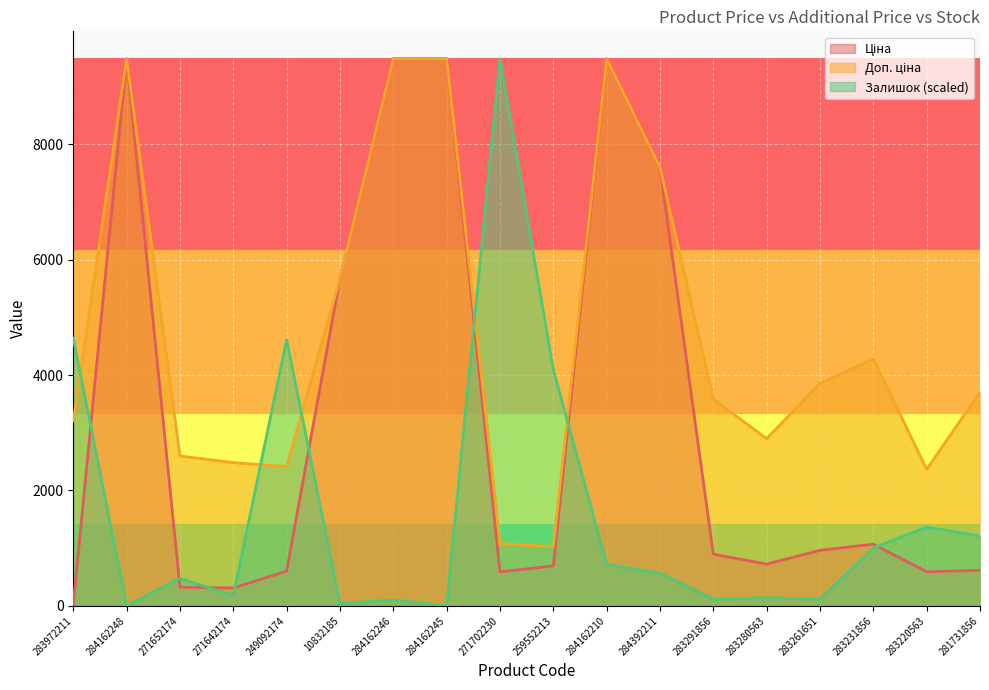

Reading right to left, extract all data points from this chart.

Ціна: 281731856=617.0	283220563=591.6	283231856=1069.8	283261651=963.5	283280563=724.5	283291856=895.9	284392211=7596.5	284162210=9480.1	259552213=693.7	271702230=589.9	284162245=9480.1	284162246=9480.1	10832185=5673.8	249092174=603.7	271642174=310.3	271652174=324.8	284162248=9480.1	283972211=32.0
Доп. ціна: 281731856=3701.9	283220563=2366.5	283231856=4279.1	283261651=3854.0	283280563=2897.8	283291856=3583.6	284392211=7596.5	284162210=9480.1	259552213=1024.6	271702230=1081.7	284162245=9480.1	284162246=9480.1	10832185=5673.8	249092174=2414.8	271642174=2482.4	271652174=2598.3	284162248=9480.1	283972211=3205.0
Залишок: 281731856=1210.8	283220563=1365.3	283231856=1004.7	283261651=115.9	283280563=141.7	283291856=115.9	284392211=566.7	284162210=721.3	259552213=4096.0	271702230=9480.1	284162245=0.0	284162246=103.0	10832185=38.6	249092174=4611.2	271642174=180.3	271652174=476.6	284162248=0.0	283972211=4637.0